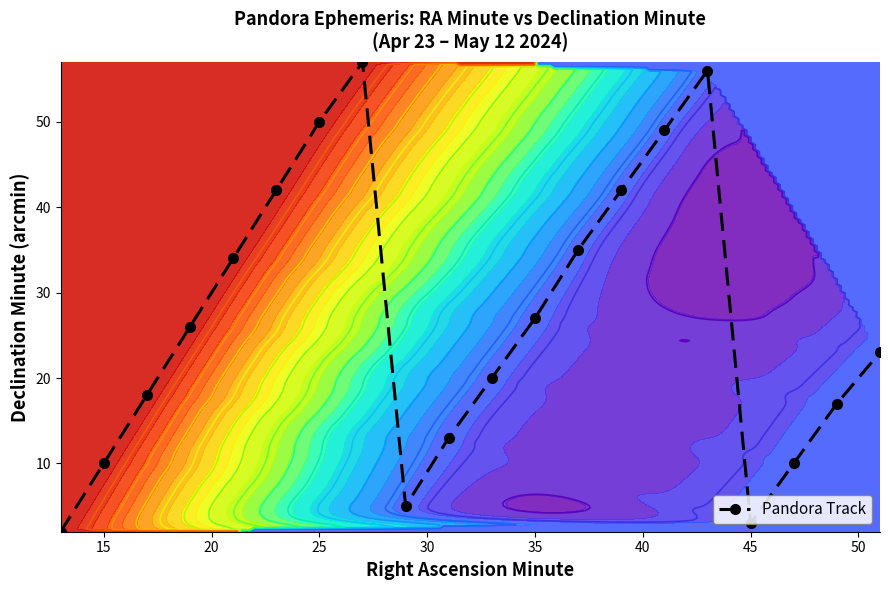

What is the smallest value displayed?

2